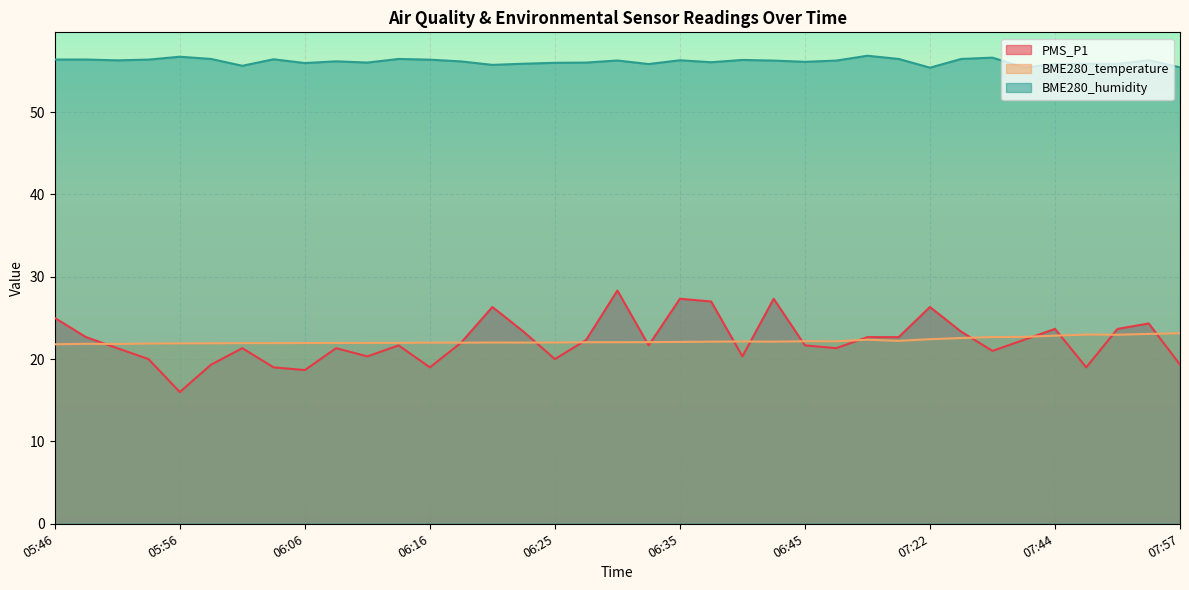

How many distinct data groups are displayed?

3